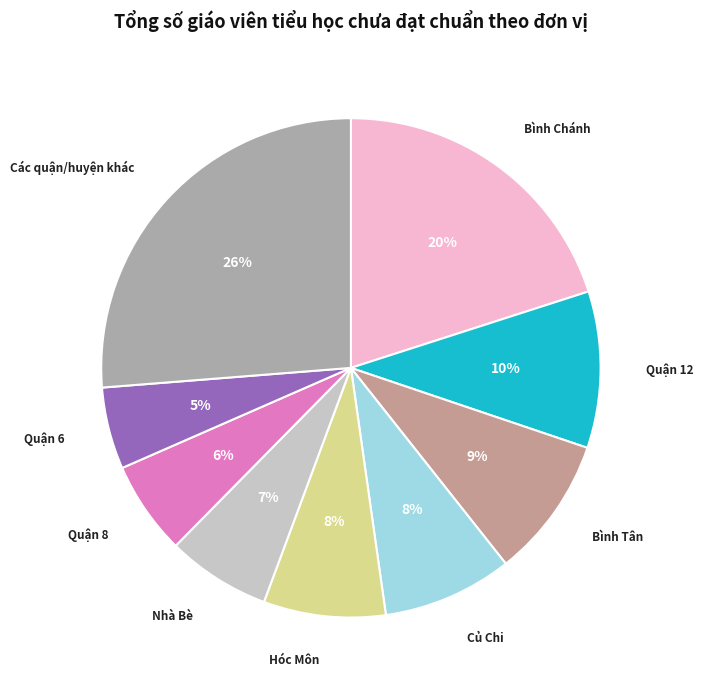

True or false: Bình Tân accounts for 9% of the total.

True